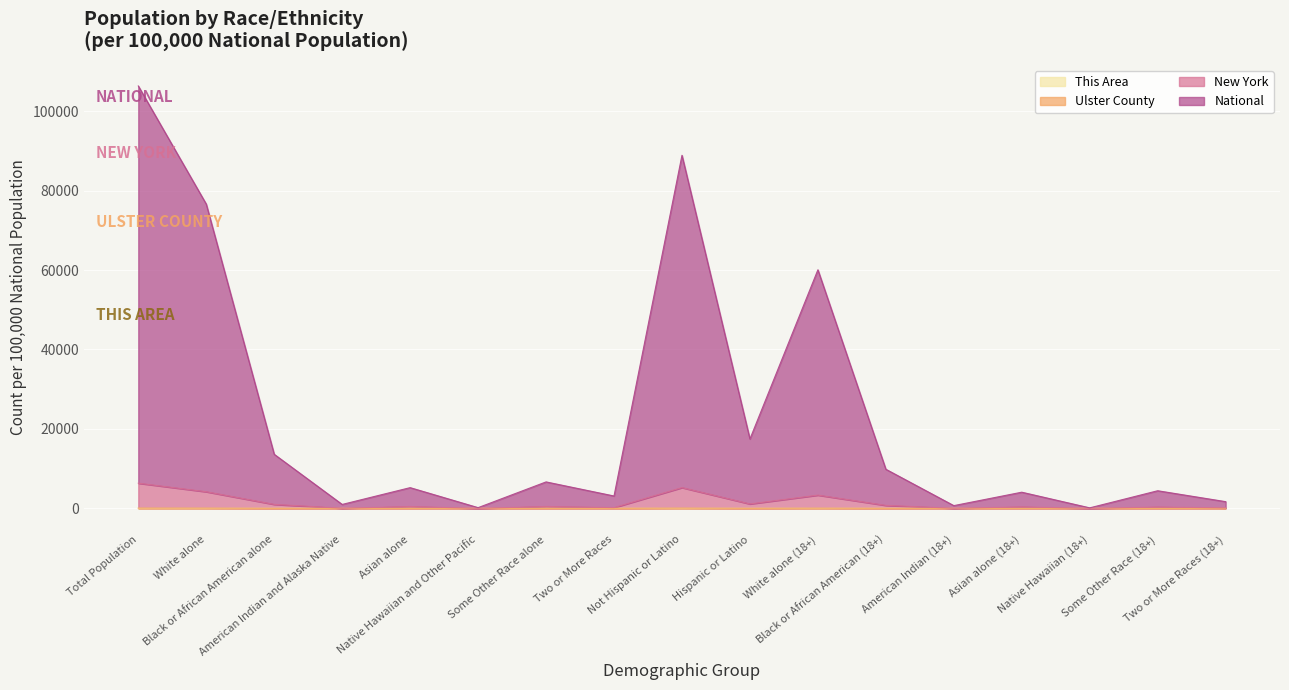

True or false: Ulster County and This Area cross at least once.

False